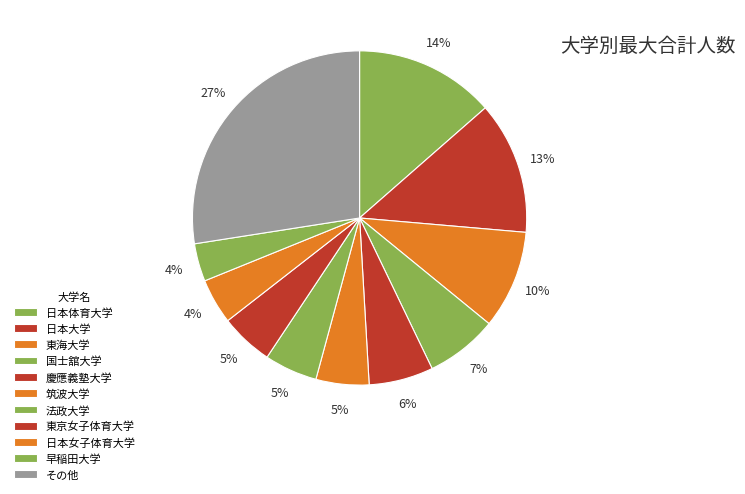

Count the number of slices in the pie.

11